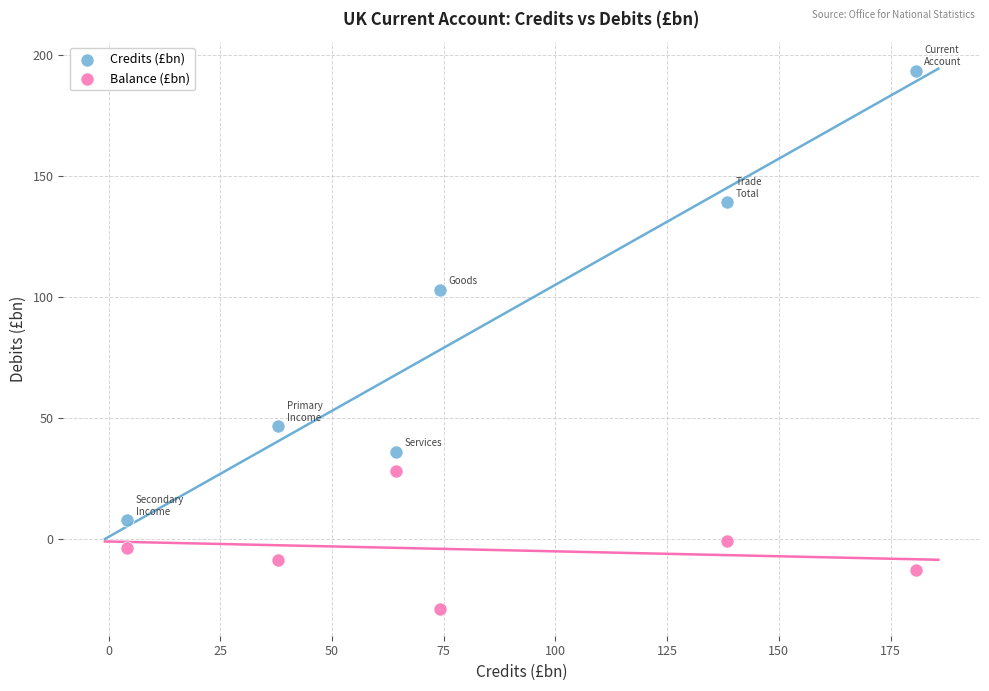

Which series reaches the minimum Y coordinate?

Balance (£bn)